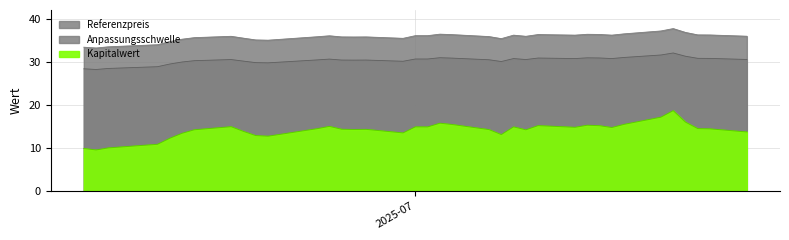

How many series are shown in this chart?

3